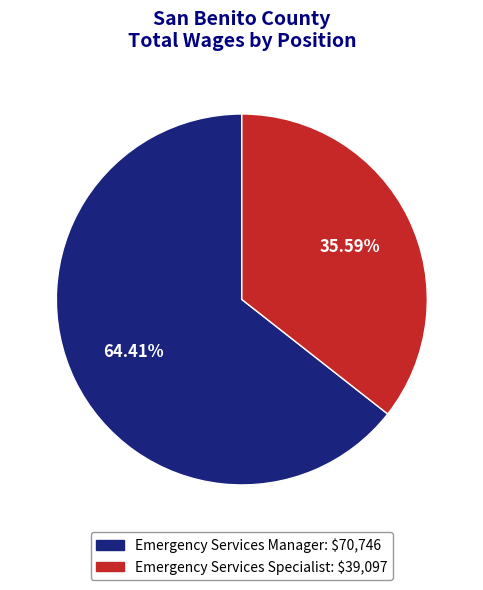

Count the number of slices in the pie.

2